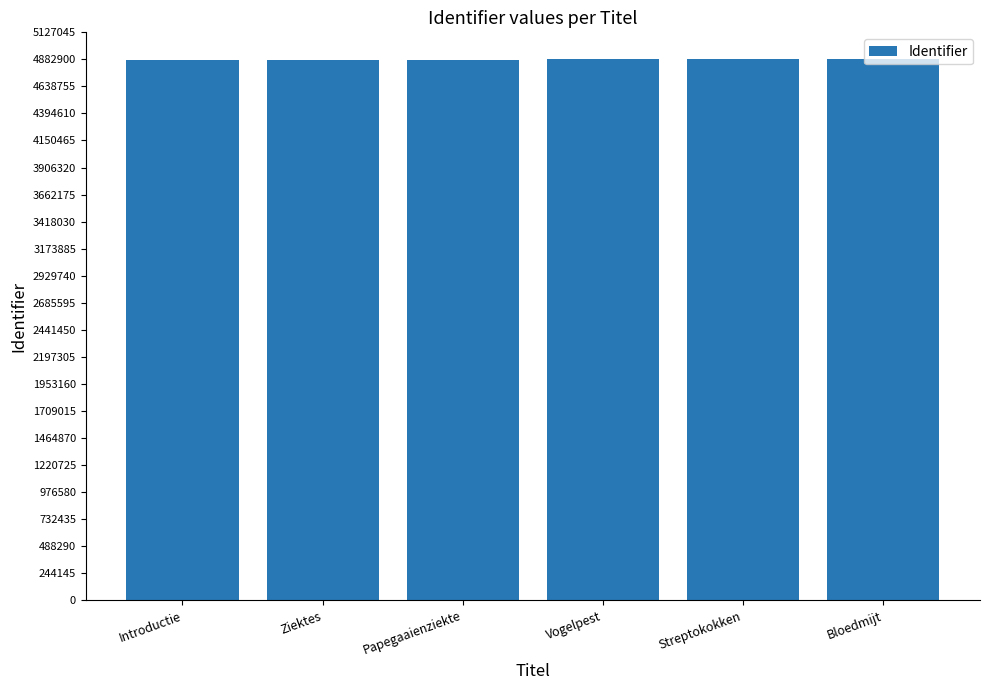

Approximately how many times larger is the value at Streptokokken compared to Papegaaienziekte?

1.0